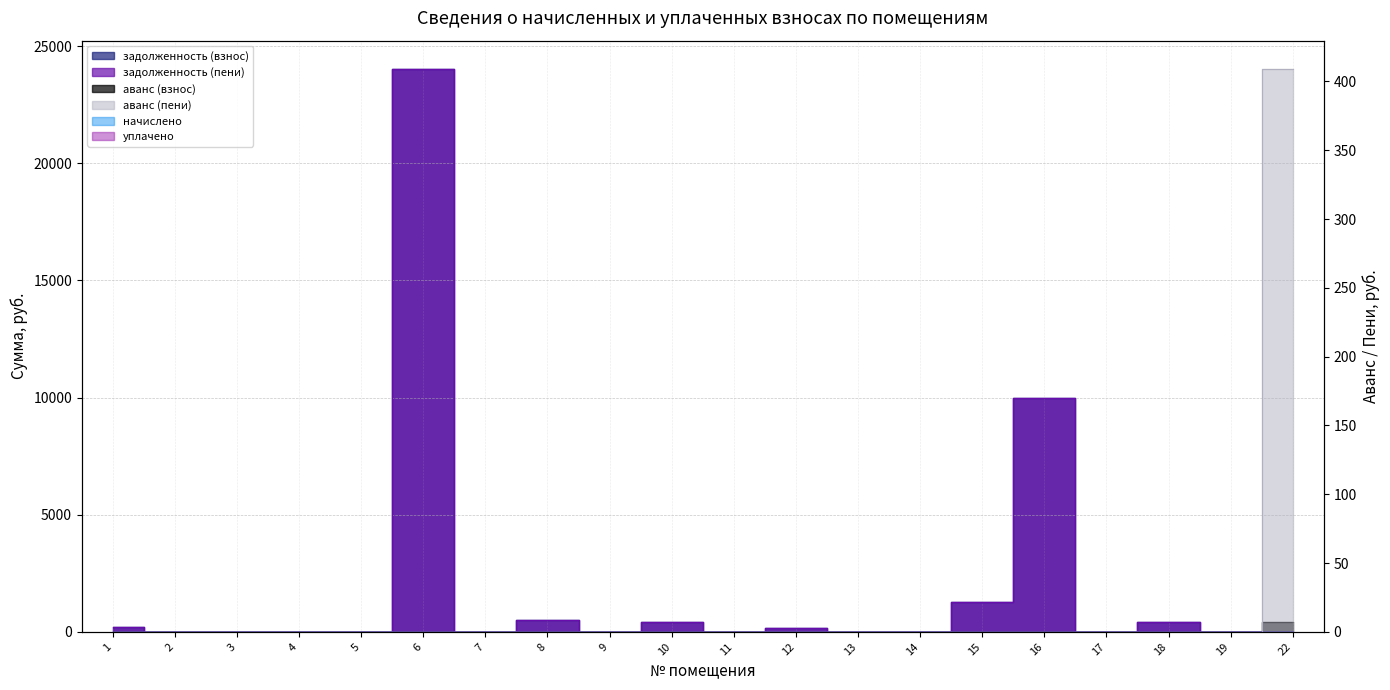

True or false: аванс (пени) has more than 1 points higher than both neighbors.

False